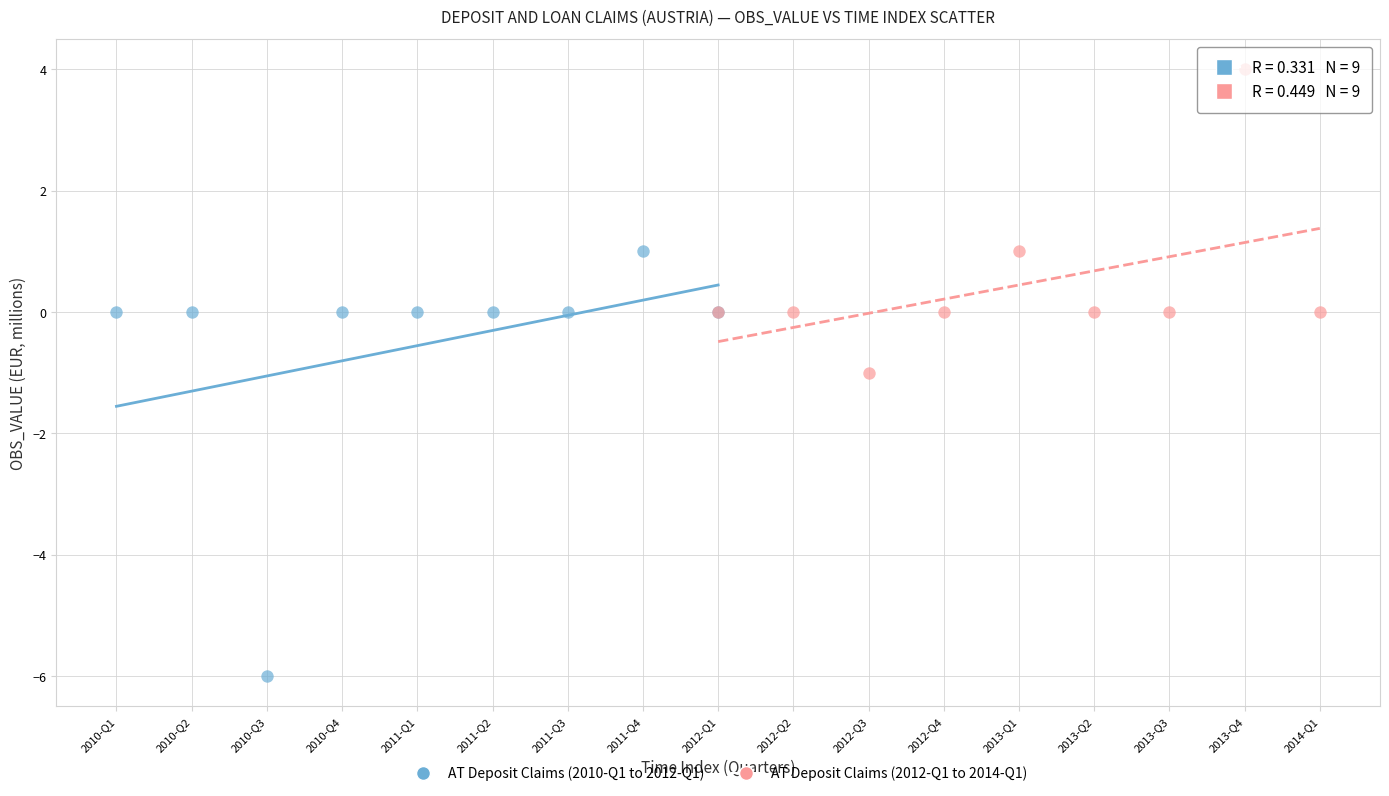

Which series has the widest spread of Y values?

AT Deposit Claims (2010-Q1 to 2012-Q1)